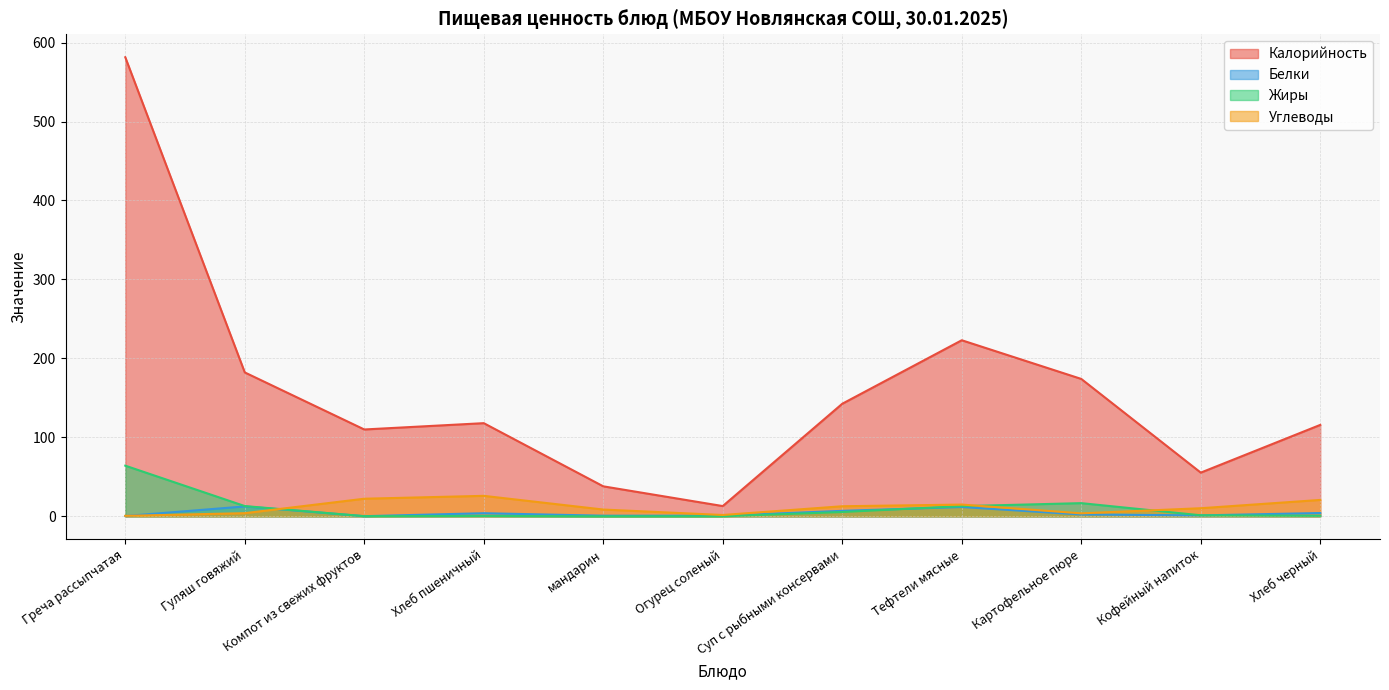

Reading right to left, list all the values displayed in this chart.

Калорийность: 115.8	55.4	174.0	223.0	142.6	13.0	38.0	118.0	110.0	182.2	581.4
Белки: 4.2	1.2	2.3	11.8	7.0	0.8	0.8	4.0	0.2	12.6	0.4
Жиры: 0.7	1.3	16.7	12.9	5.5	0.1	0.0	0.5	0.2	13.0	64.2
Углеводы: 20.8	10.3	3.8	14.9	12.8	1.7	8.6	25.9	22.3	4.0	0.6